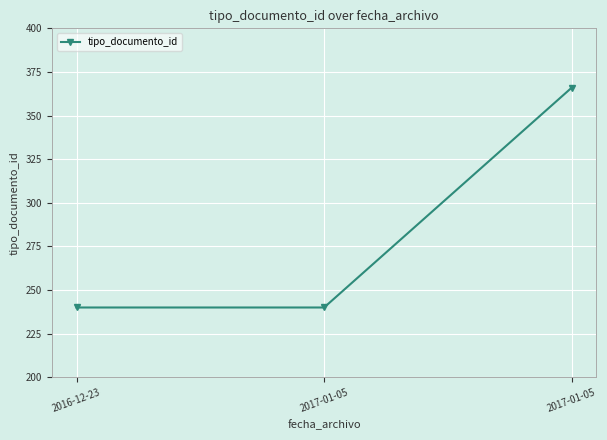

How many lines are shown in the chart?

1